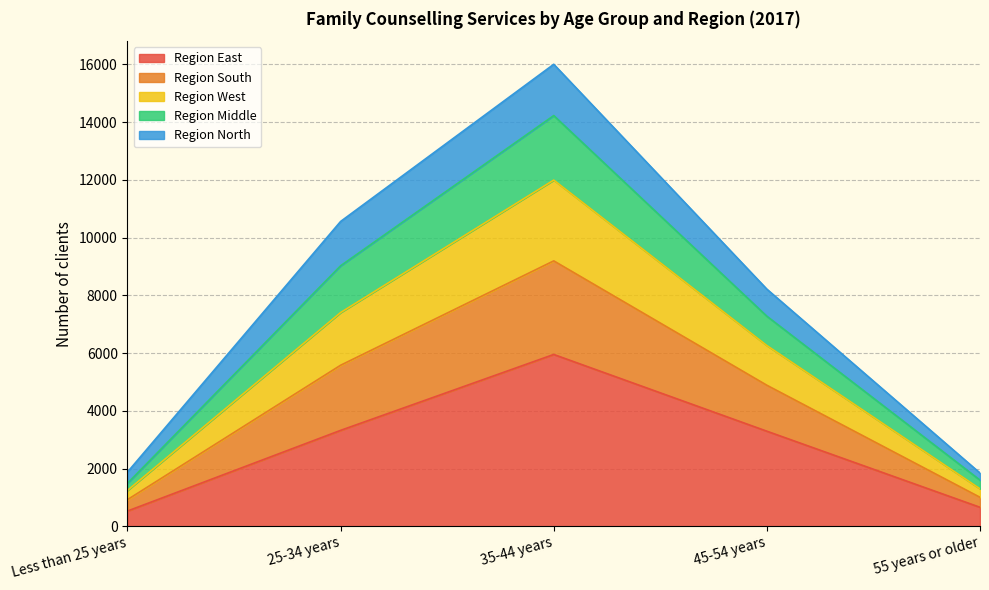

At how many categories does at least one series exceed 5314?

3